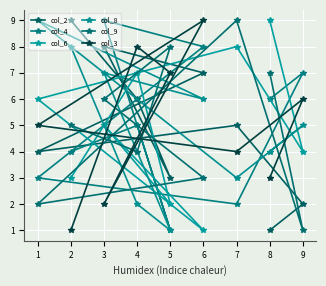

What are all the series names shown in the legend?

col_2, col_4, col_6, col_8, col_9, col_3